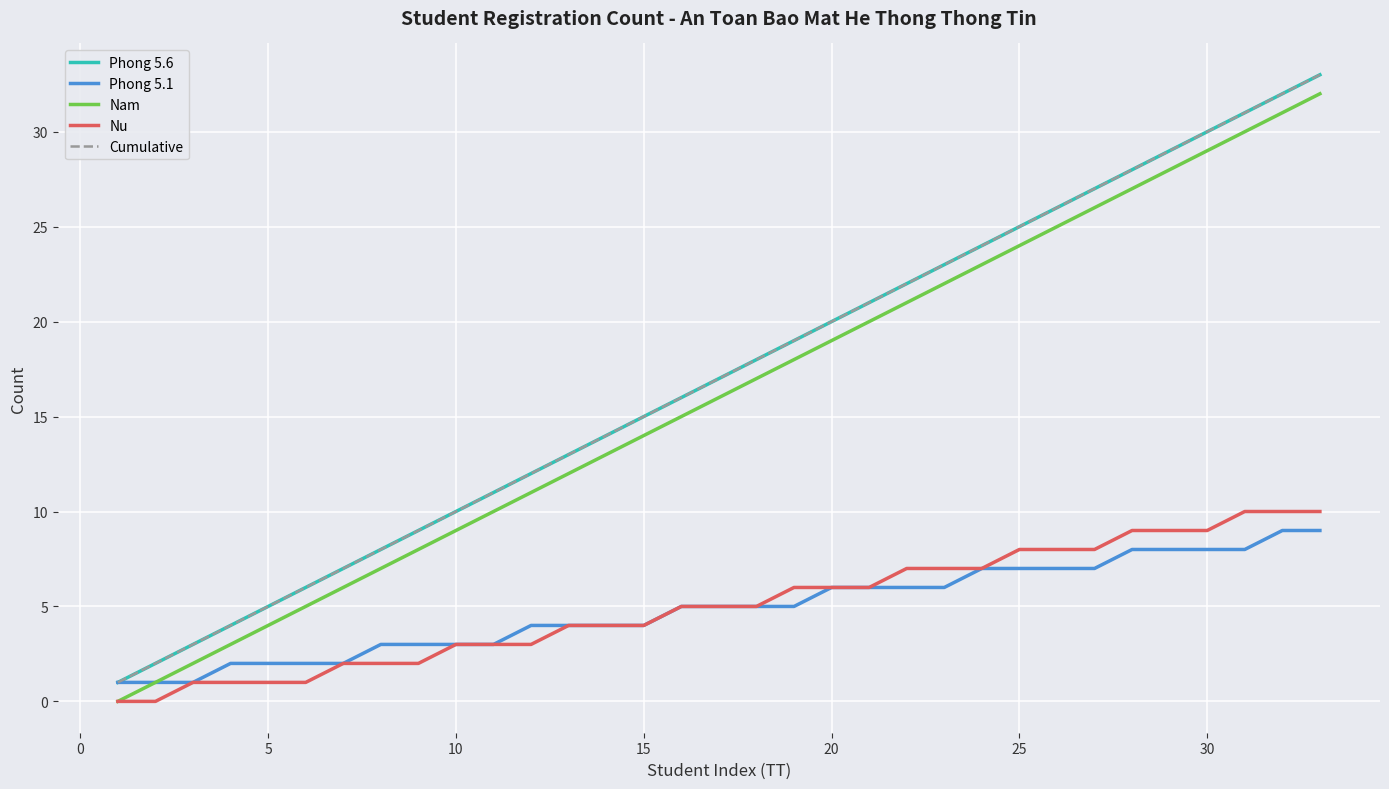

What is the lowest value of the Phong 5.1 series?

1